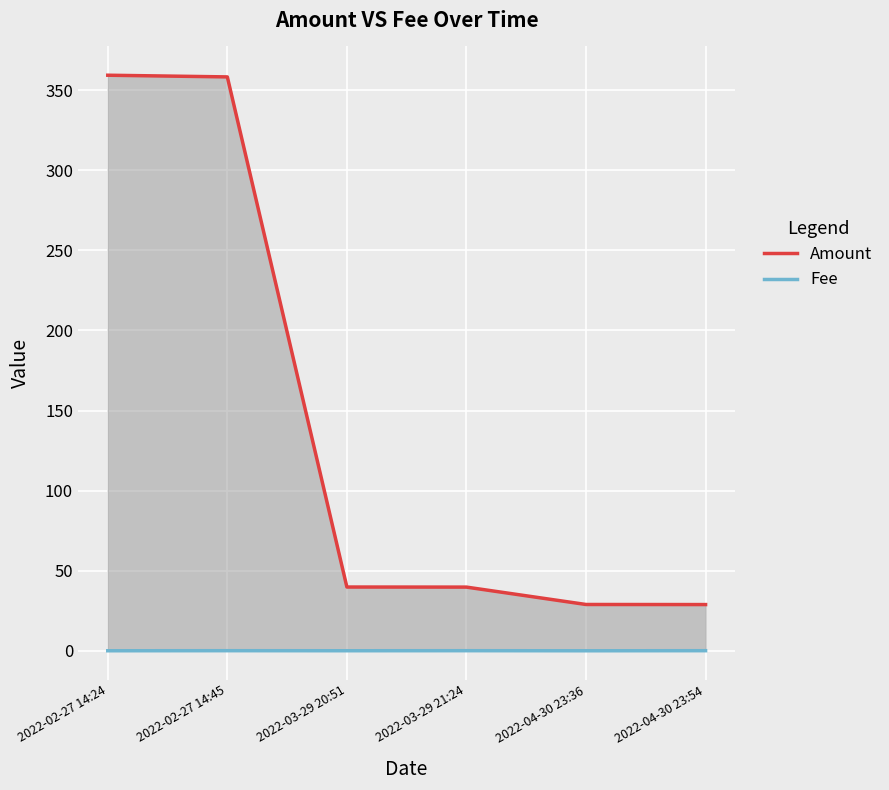

What are all the series names shown in the legend?

Amount, Fee